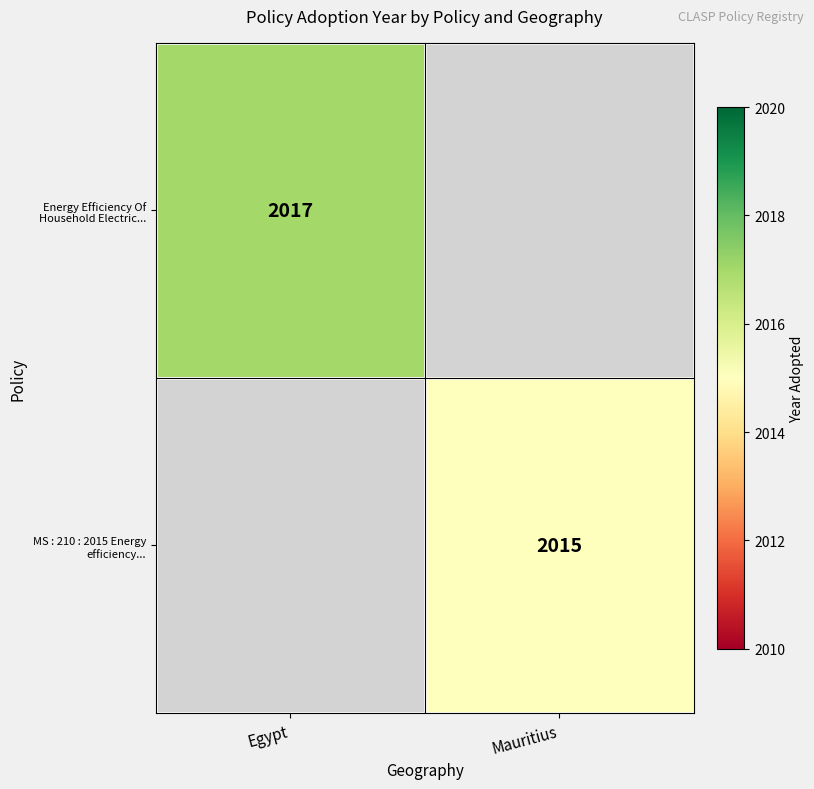

How many data points does each series have?

2